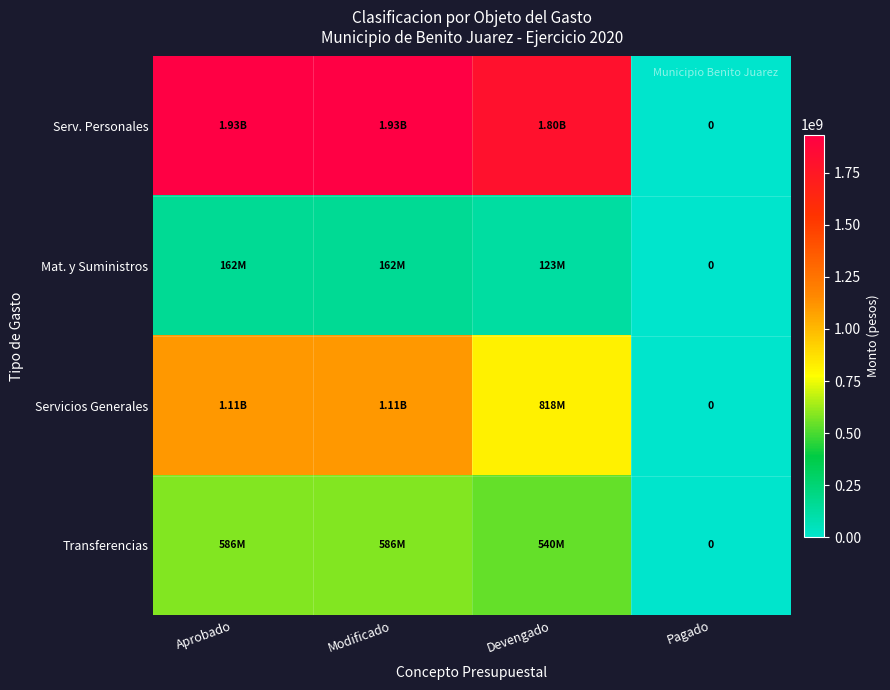

At Aprobado, list the series in order from largest to smallest.

Serv. Personales, Servicios Generales, Transferencias, Mat. y Suministros